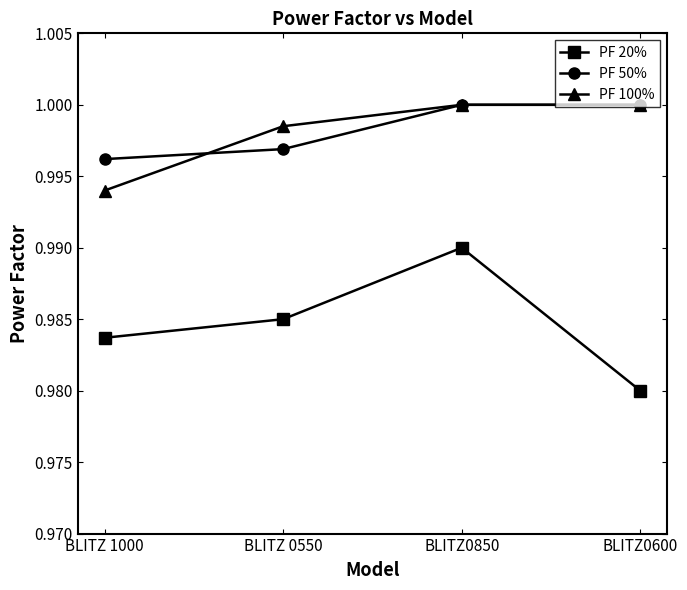

At which category does the chart reach its minimum across all series?

BLITZ0600